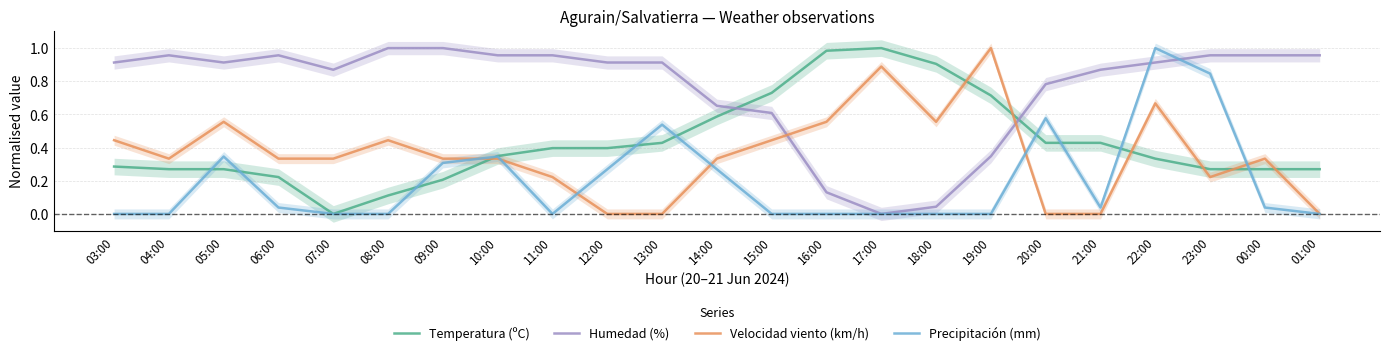

Which label corresponds to the largest value in the chart?

17:00